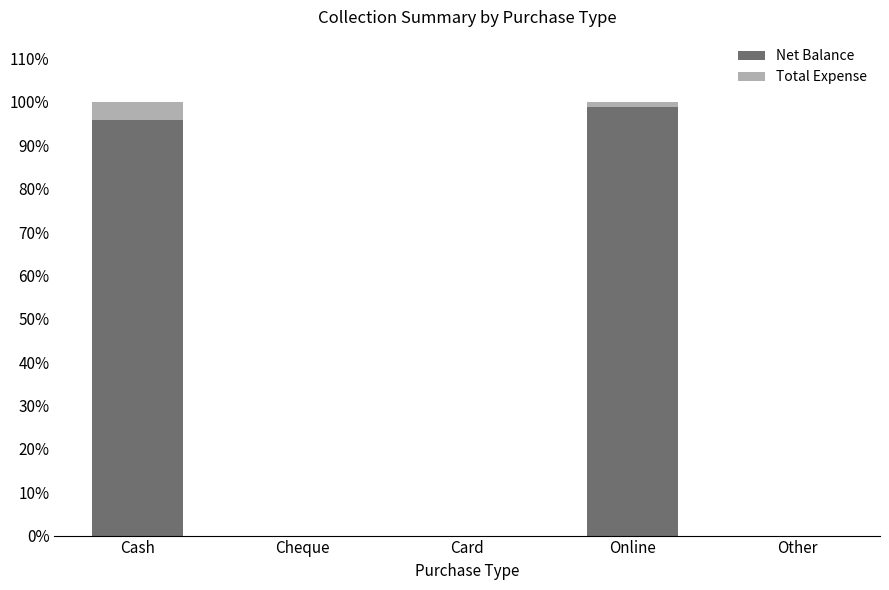

What are all the series names shown in the legend?

Net Balance, Total Expense